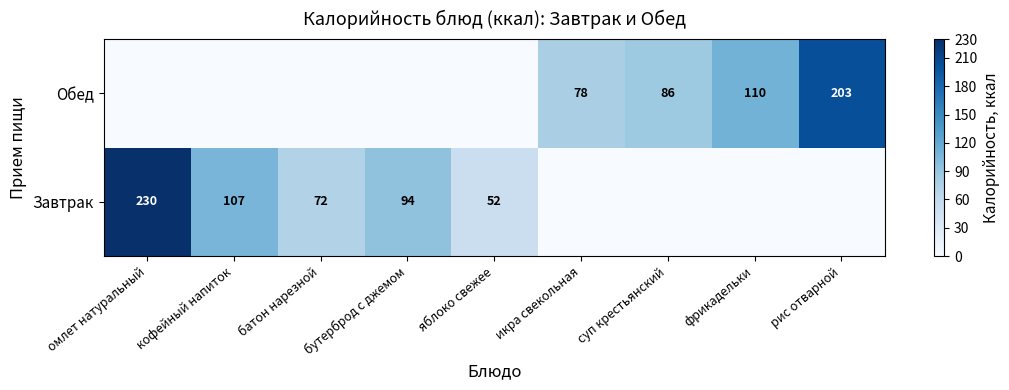

Which has a higher value, омлет натуральный or бутерброд с джемом?

омлет натуральный